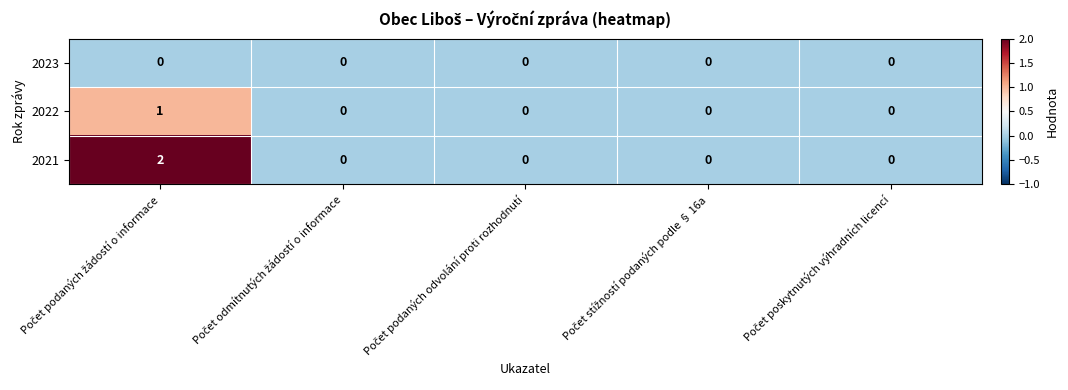

How many 2021 values are between 0 and 1?

4